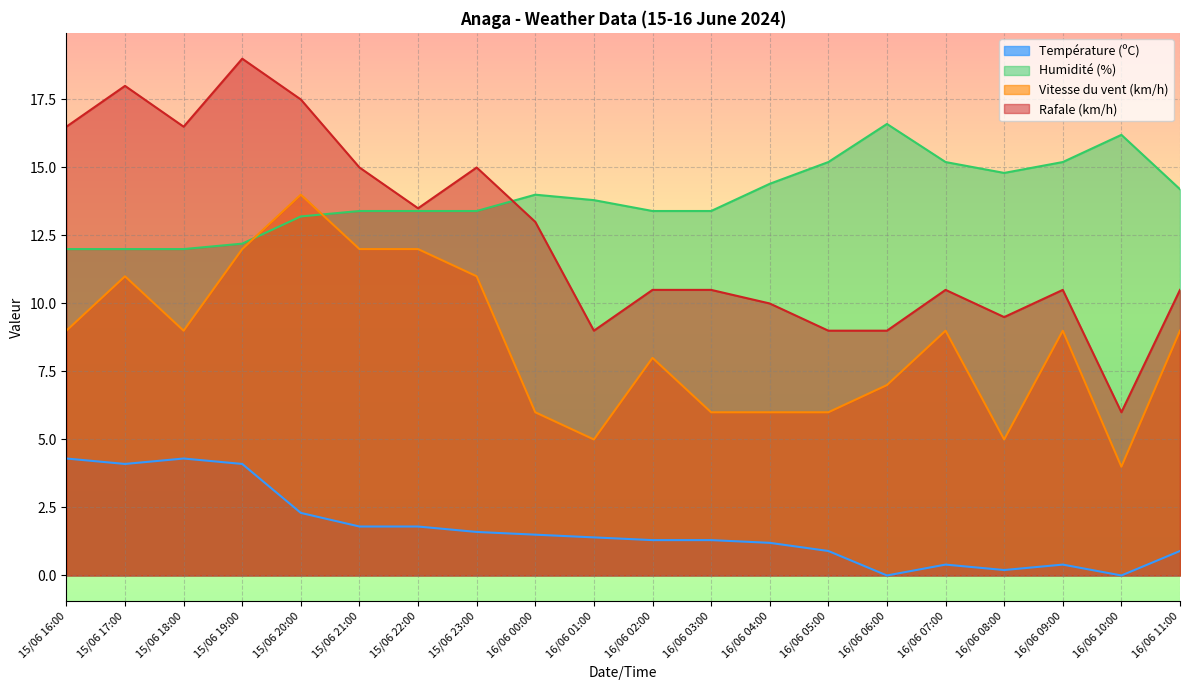

Rank the series at 16/06 07:00 from highest to lowest value.

Humidité (%), Rafale (km/h), Vitesse du vent (km/h), Température (ºC)